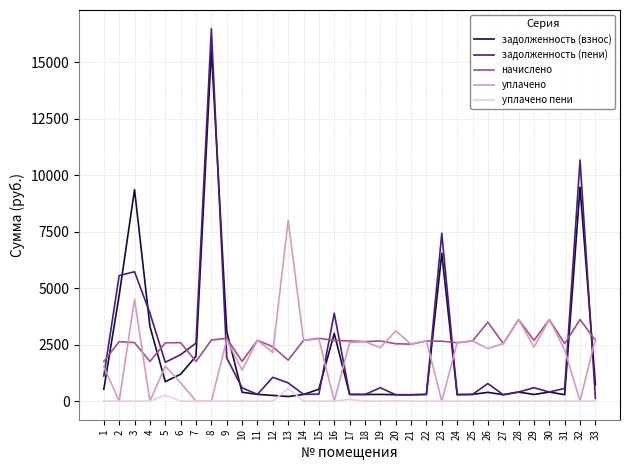

Is this an area chart (filled region under the line)?

No